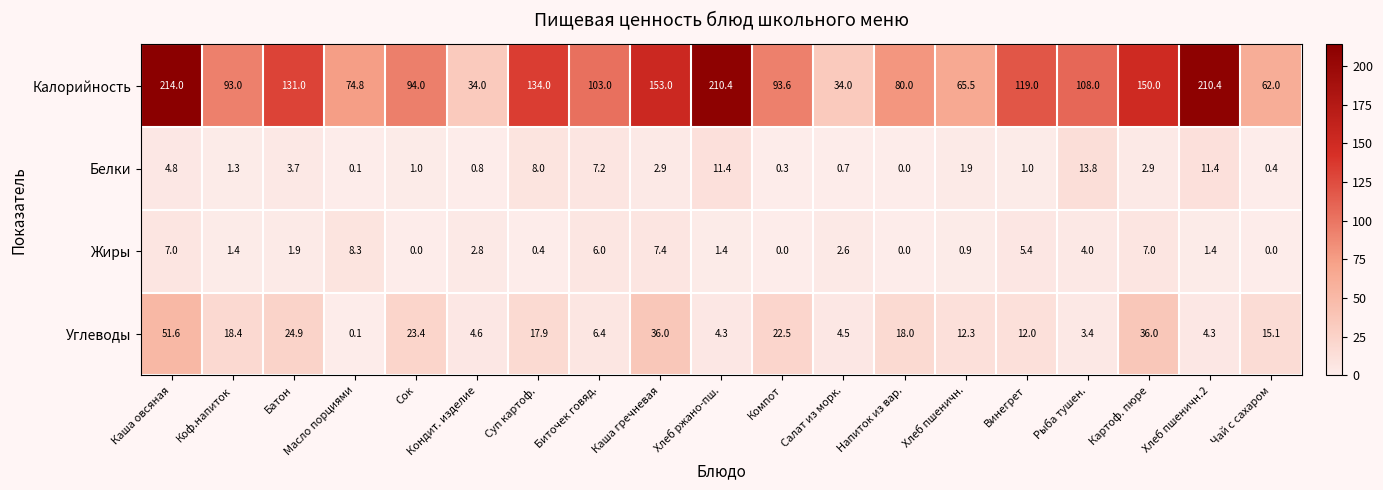

How many data points does each series have?

19